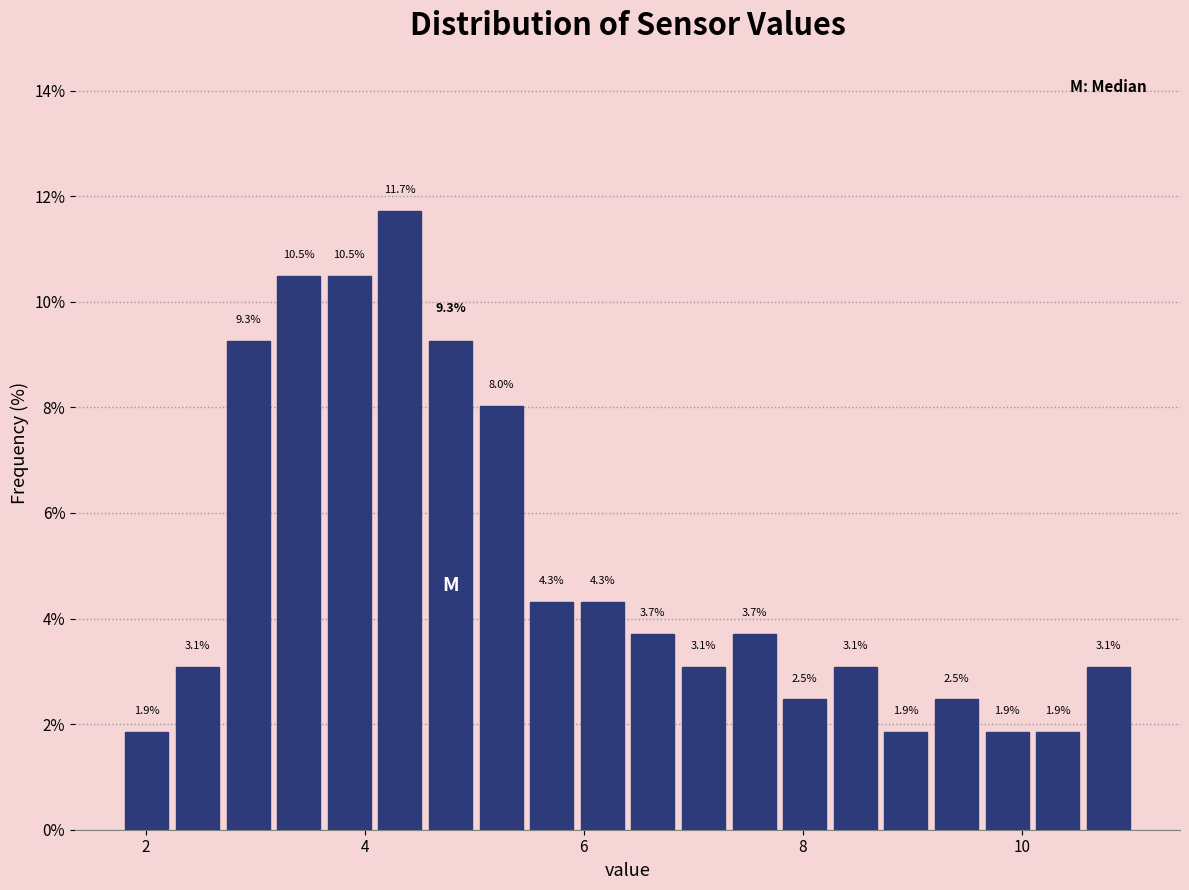

Read against the x-axis, roughly where is the centre of the tallest bar?

4.4